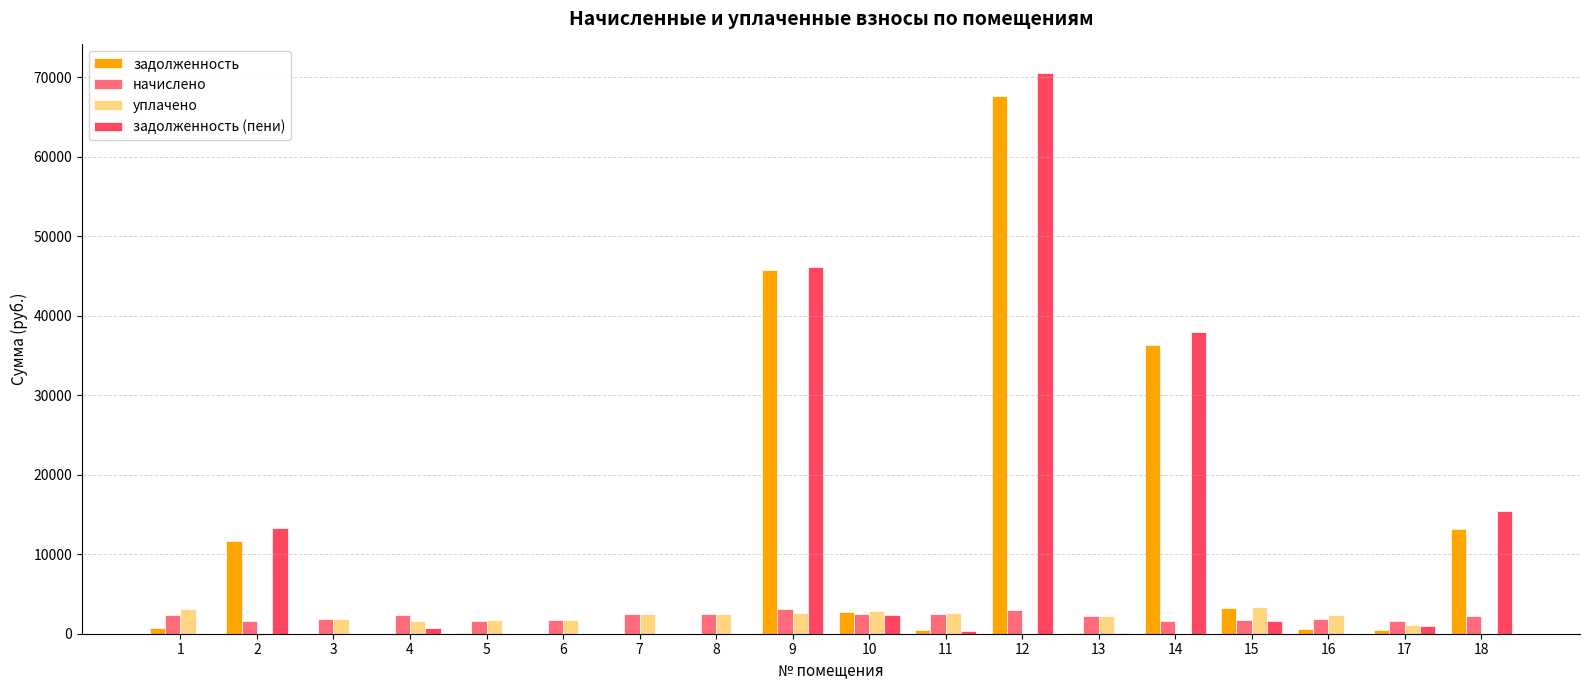

What is the sum of all уплачено values?

31997.6